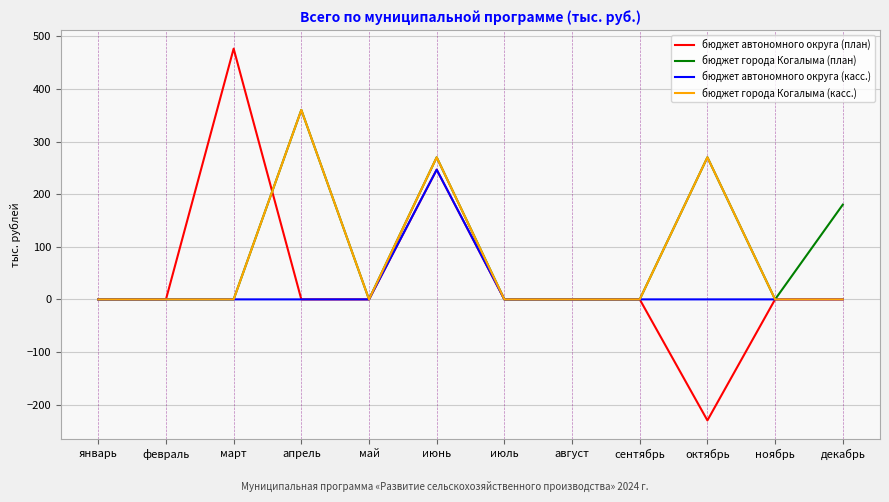

Reading right to left, extract all data points from this chart.

бюджет автономного округа (план): 0.0	0.0	-230.0	0.0	0.0	0.0	246.5	0.0	0.0	476.5	0.0	0.0
бюджет города Когалыма (план): 180.0	0.0	270.0	0.0	0.0	0.0	270.0	0.0	360.0	0.0	0.0	0.0
бюджет автономного округа (касс.): 0.0	0.0	0.0	0.0	0.0	0.0	246.5	0.0	0.0	0.0	0.0	0.0
бюджет города Когалыма (касс.): 0.0	0.0	270.0	0.0	0.0	0.0	270.0	0.0	360.0	0.0	0.0	0.0